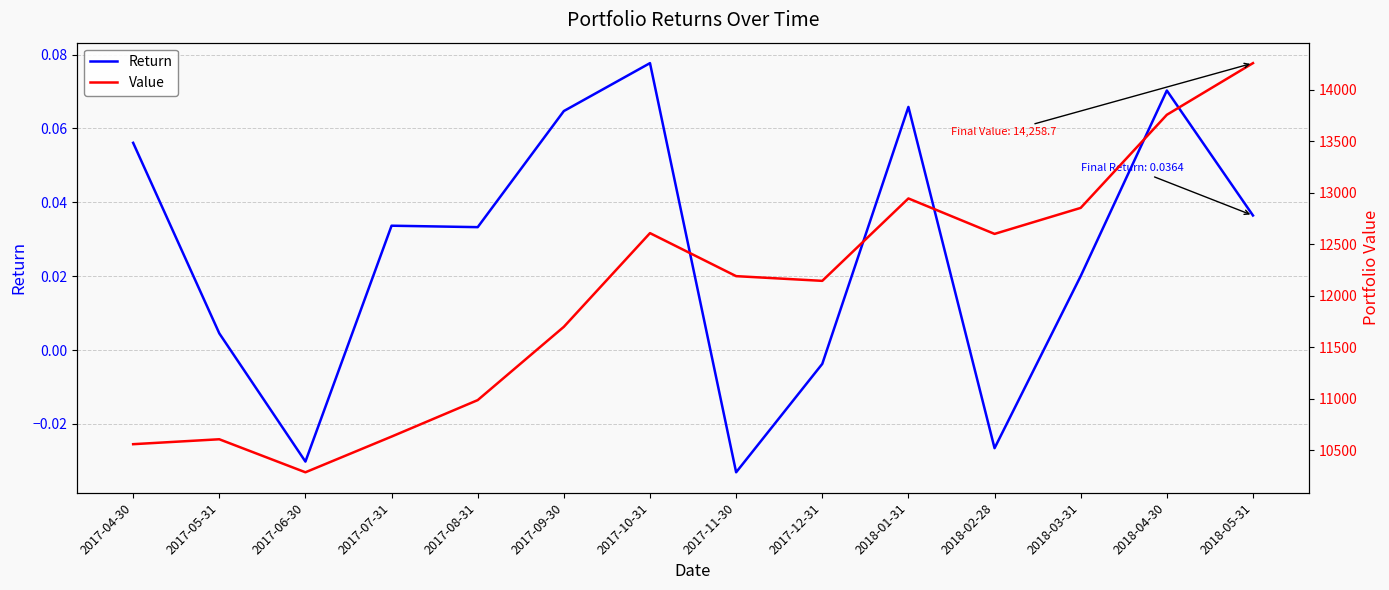

Between 2017-05-31 and 2017-09-30, which series saw the biggest shift?

Value